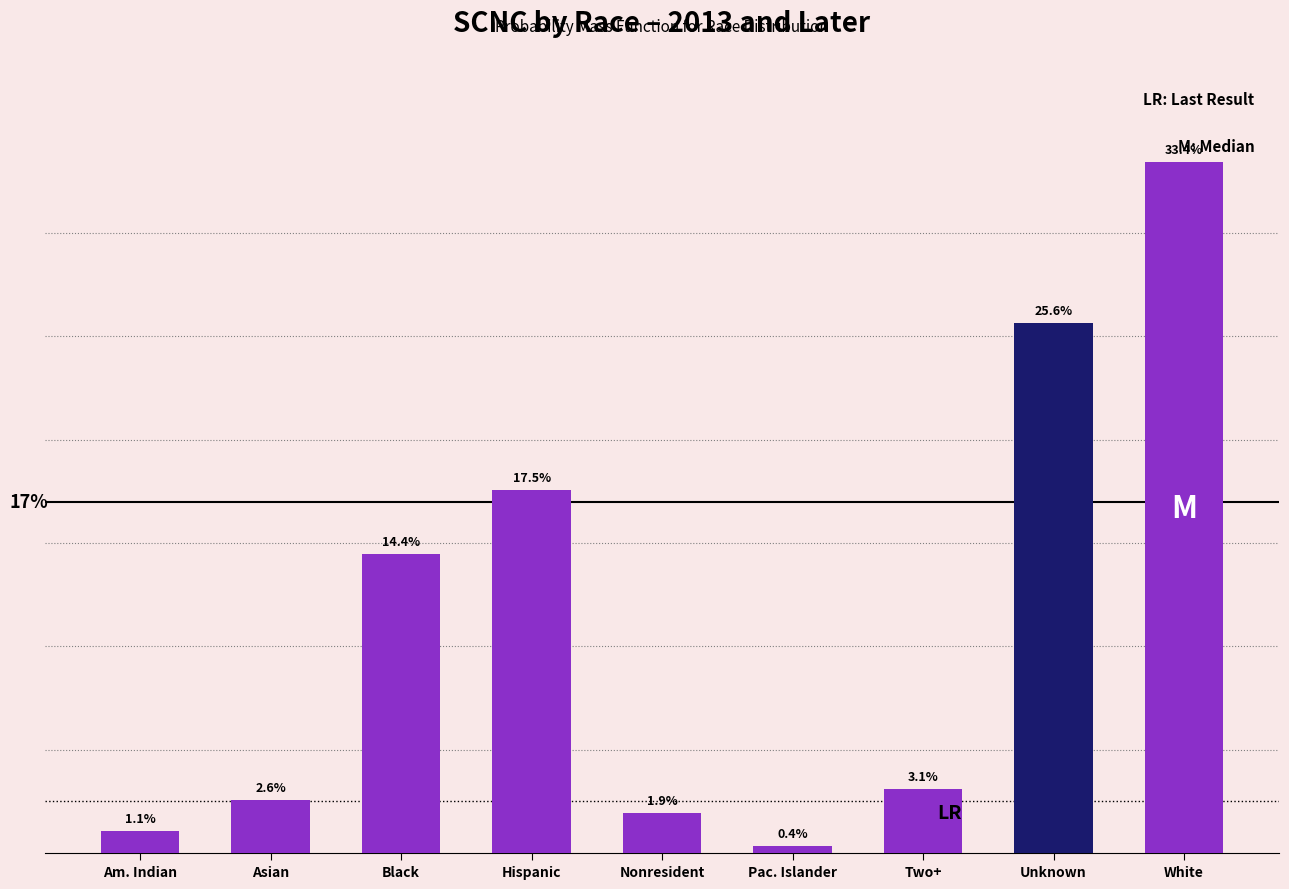

Rank the categories by value from lowest to highest.

Pac. Islander, Am. Indian, Nonresident, Asian, Two+, Black, Hispanic, Unknown, White